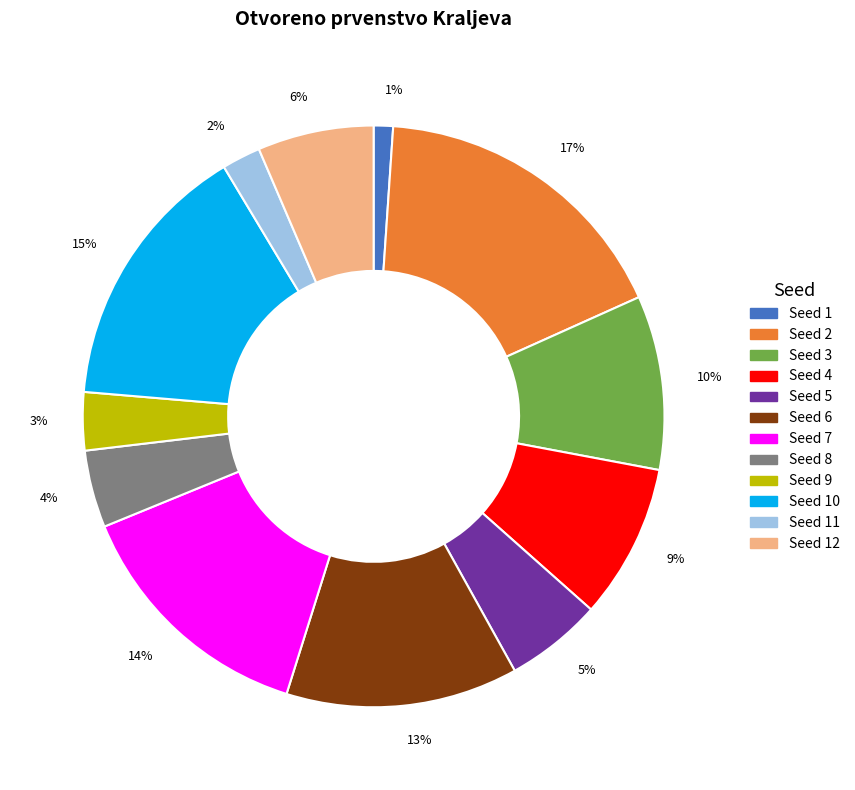

True or false: 9% accounts for 9% of the total.

True